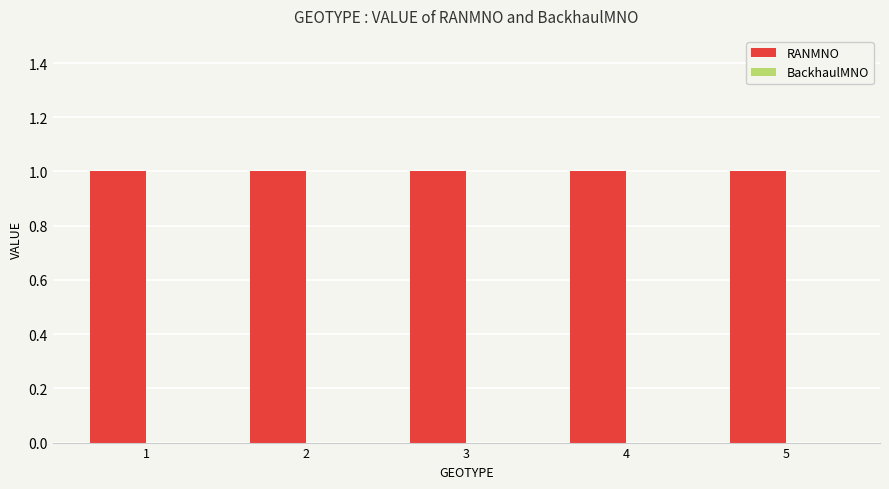

Which label corresponds to the smallest value in the chart?

1